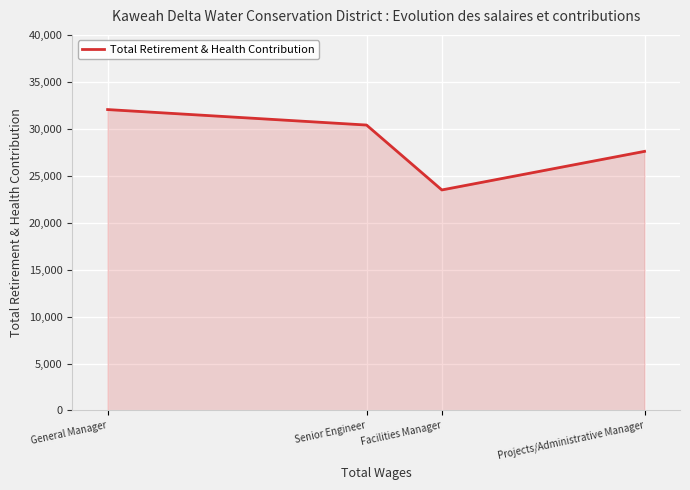

Is it true that the value at Projects/Administrative Manager is 5809?

False